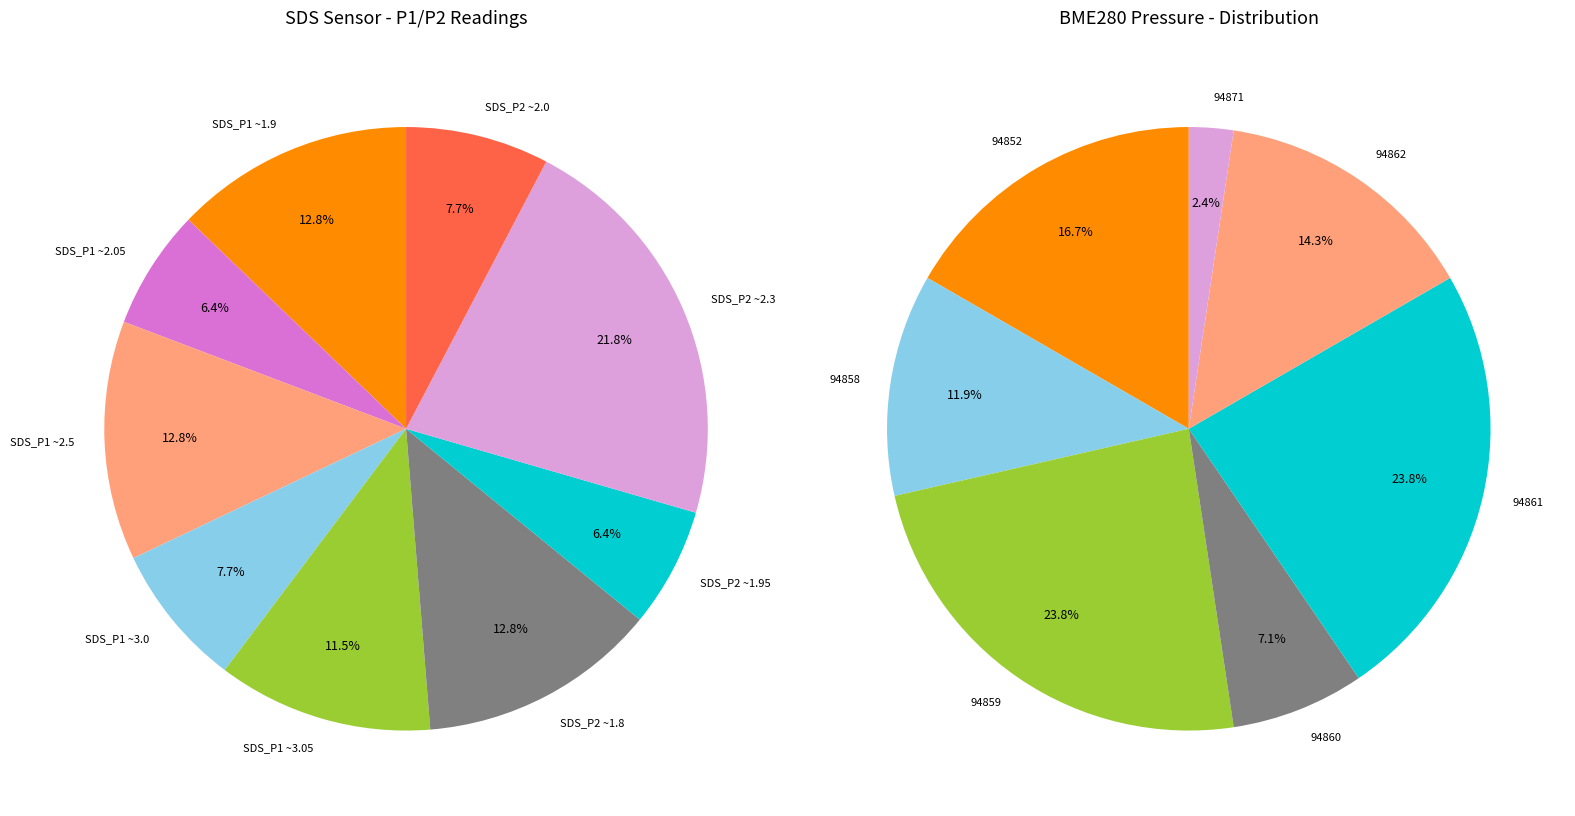

The SDS_P2 slice represents 1% of the pie. True or false?

False